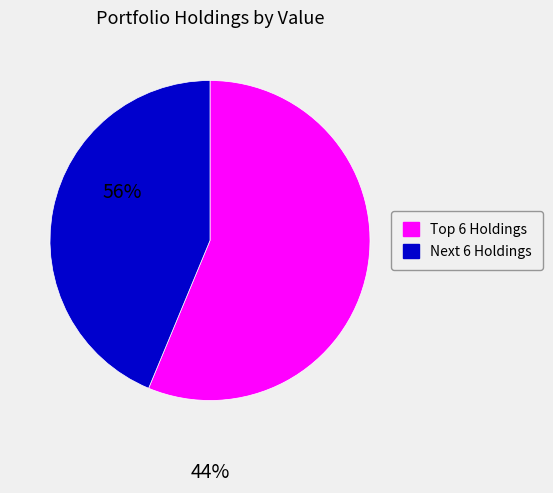

Does any single category account for the majority?

Yes